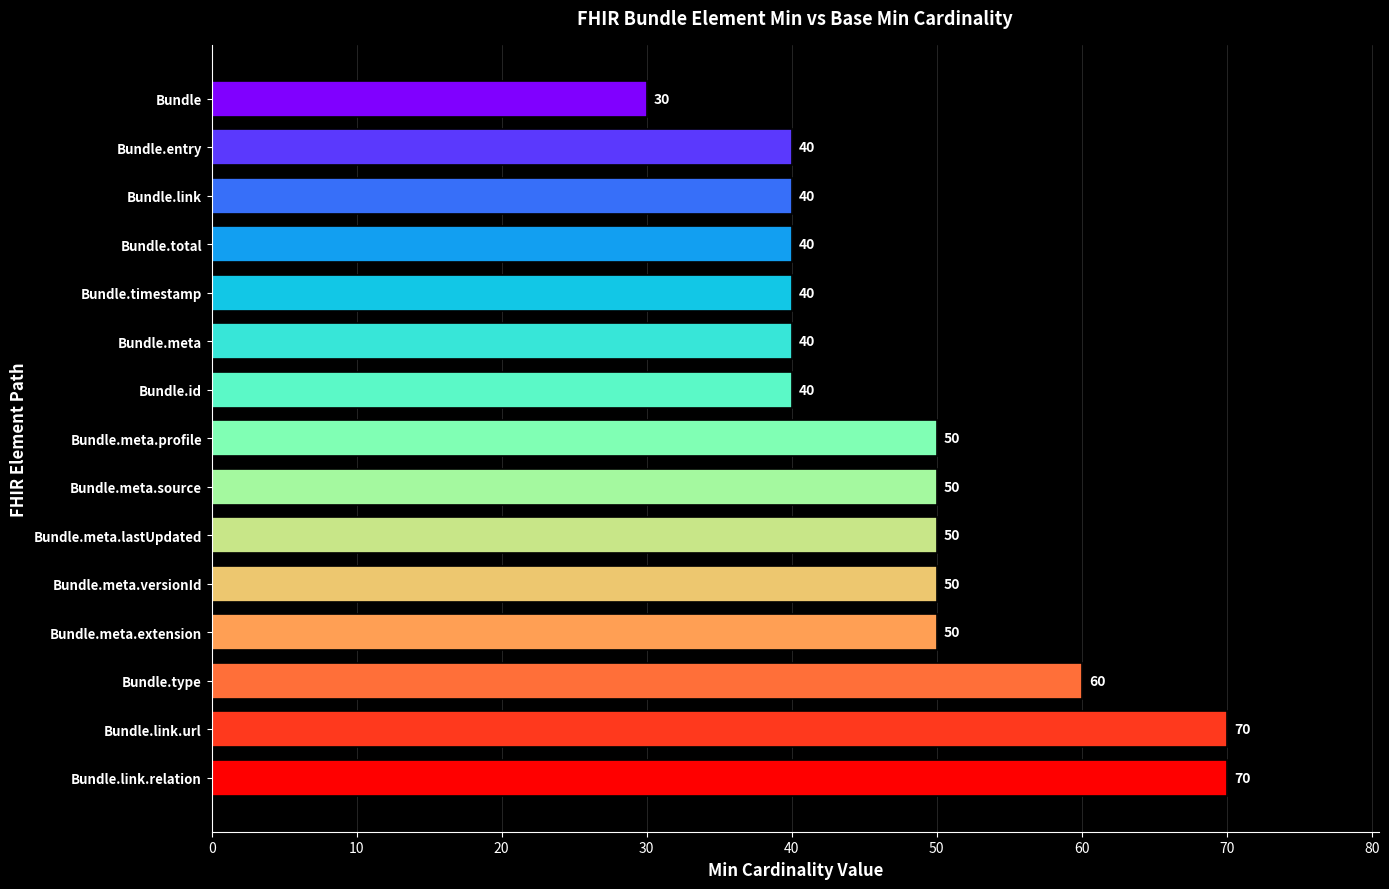

Which category has the lowest value across all series?

Bundle